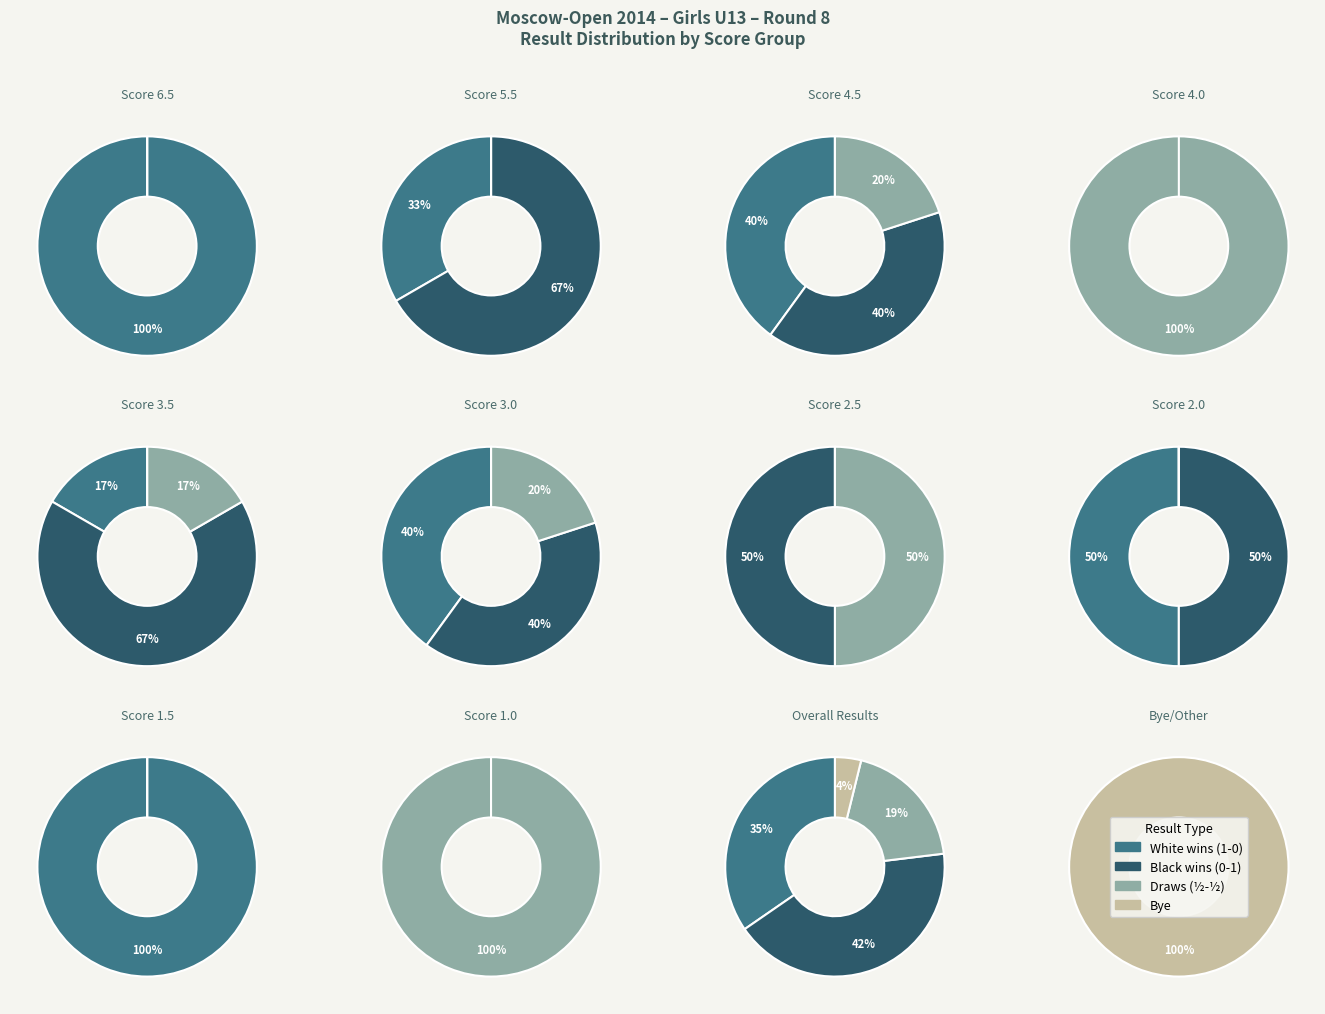

Do 8 and 1 together represent more than half of the pie?

No